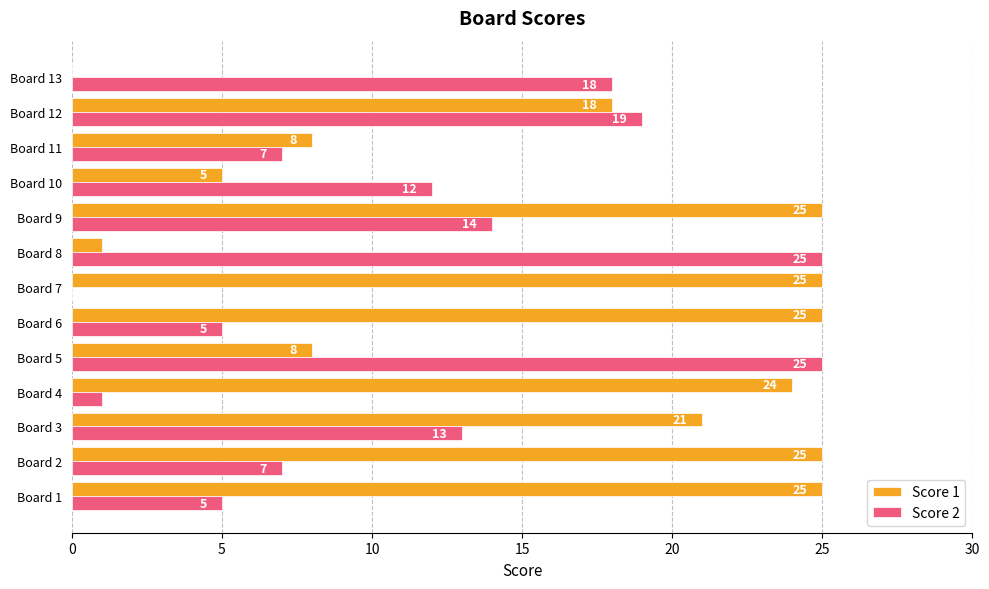

What are all the series names shown in the legend?

Score 1, Score 2